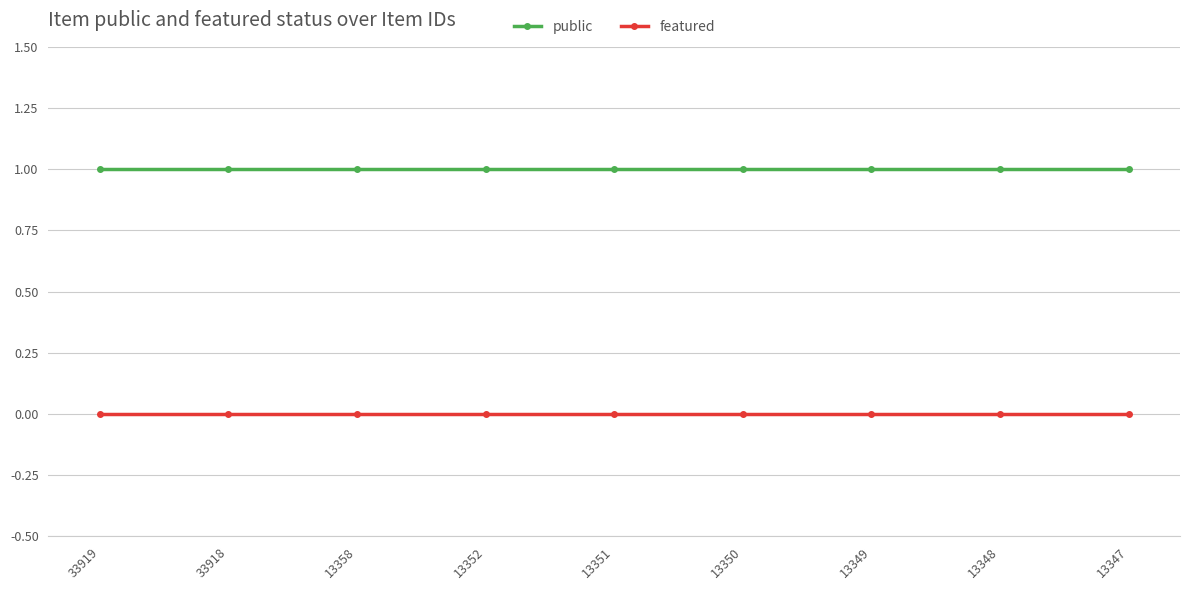

At 13351, list the series in order from largest to smallest.

public, featured